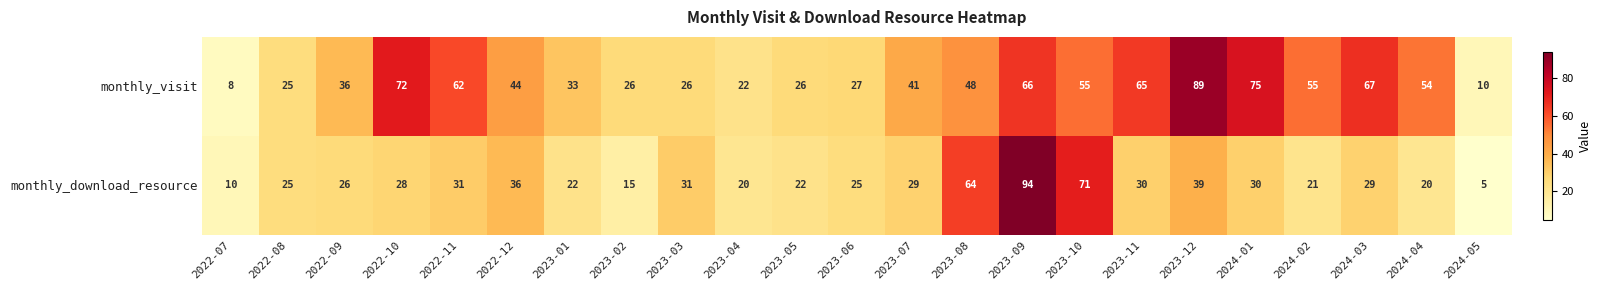

How many categories are shown in the chart?

23